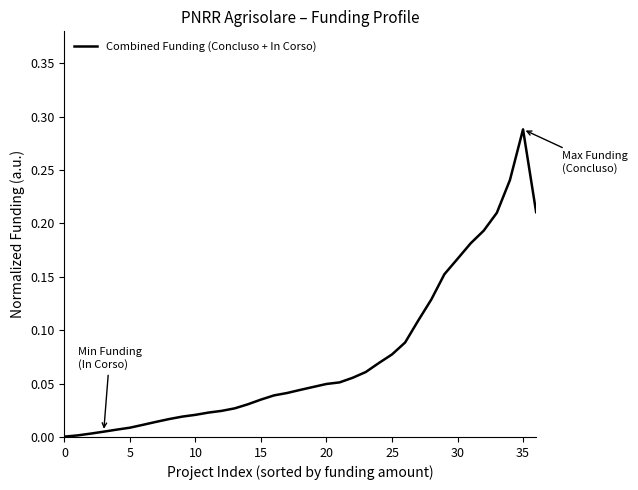

What is the difference between the second highest and second lowest values?

0.2